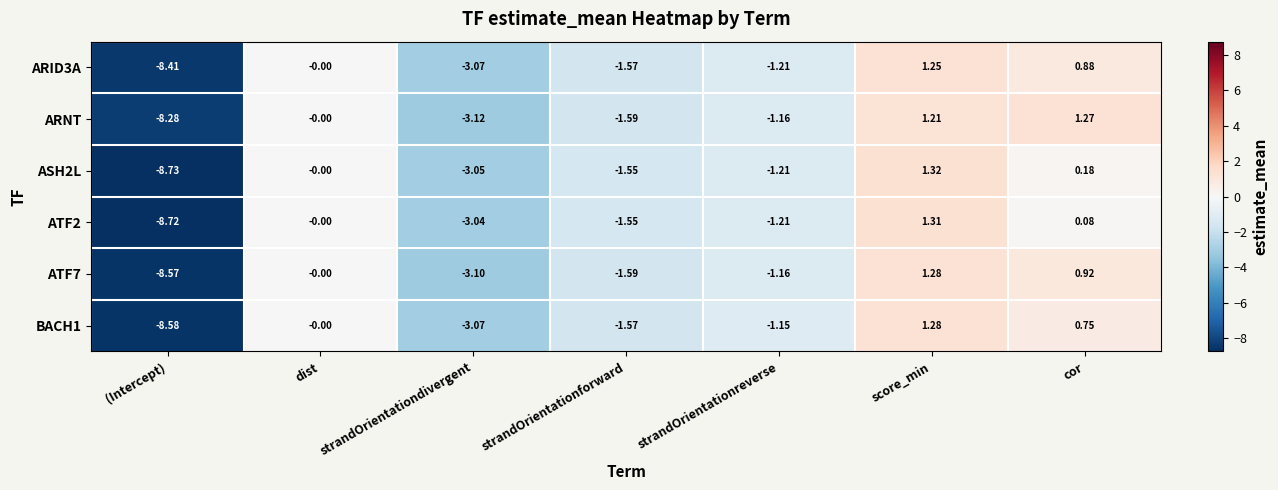

At which label does ARNT first exceed -1?

dist